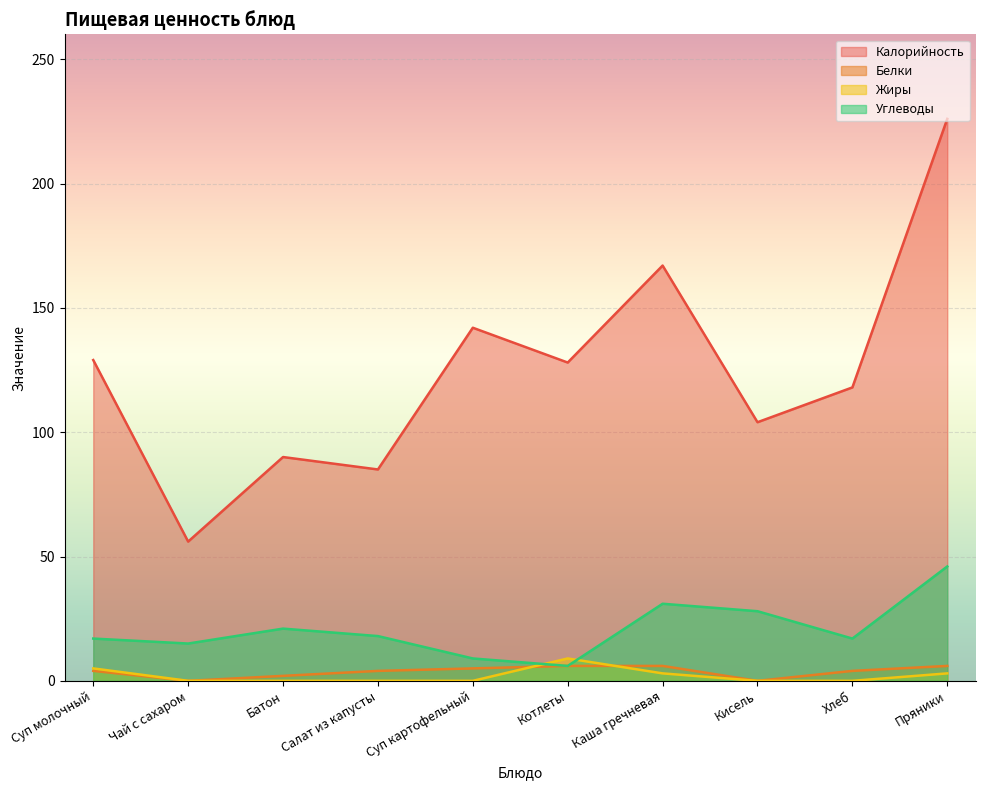

What is the spread (max minus min) of values at Хлеб?

118